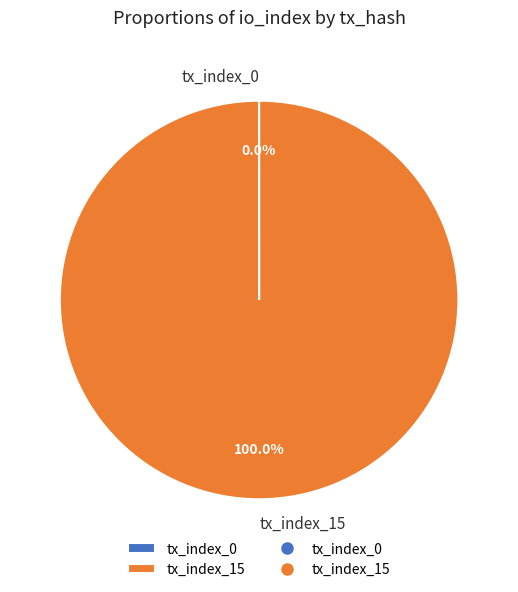

What is the largest slice in the pie chart?

tx_index_15